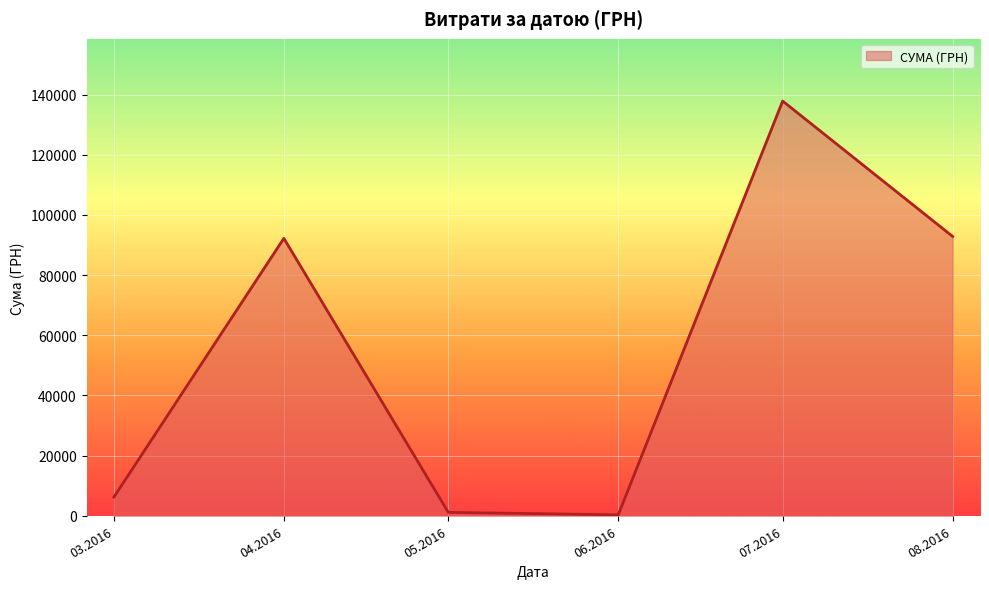

Reading right to left, what are all the values shown in this chart?

92856.7	137843.0	300.0	1134.2	92212.2	6218.4